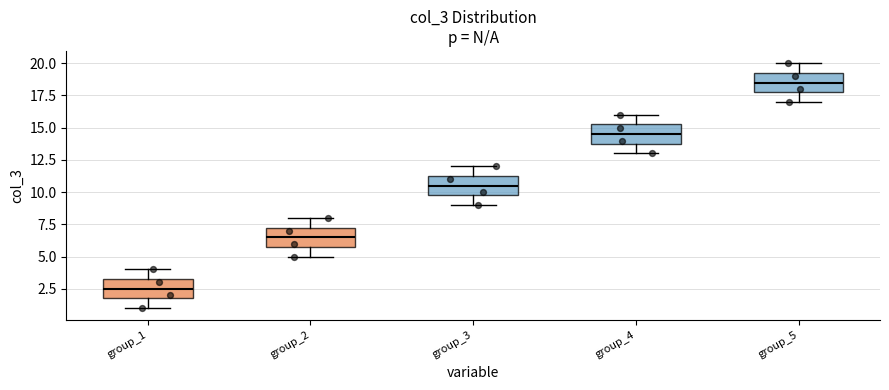

Reading left to right, transcribe this box plot: for each box, give where its median line is, the range the box spans, and where its two whiskers end, as read against the y-axis. The values are not printed on the chart, so give them approximately, as read against the axis.

group_1: median 2.5, box 2.0 to 3.5, whiskers 1.0 to 4.0
group_2: median 6.5, box 6.0 to 7.5, whiskers 5.0 to 8.0
group_3: median 10.5, box 10.0 to 11.5, whiskers 9.0 to 12.0
group_4: median 14.5, box 14.0 to 15.5, whiskers 13.0 to 16.0
group_5: median 18.5, box 18.0 to 19.5, whiskers 17.0 to 20.0